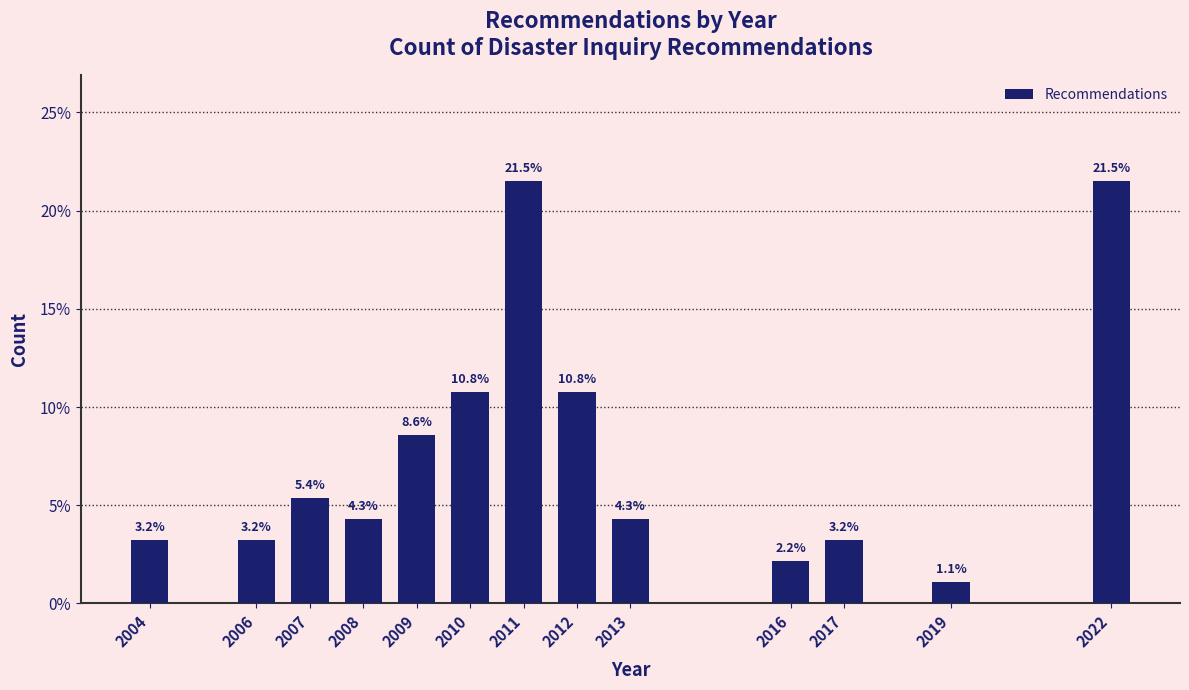

Reading left to right, transcribe all the data shown in this chart.

3.2	3.2	5.4	4.3	8.6	10.8	21.5	10.8	4.3	2.2	3.2	1.1	21.5